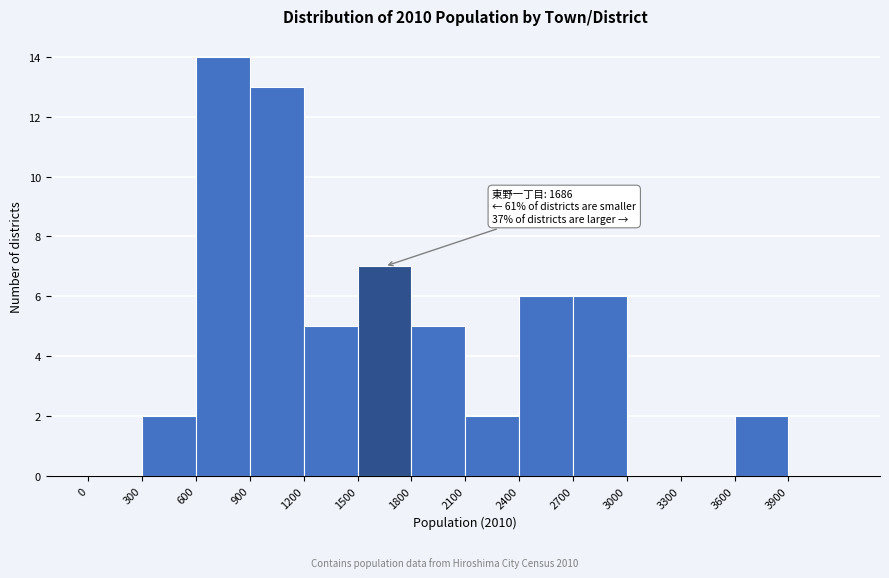

Which range on the x-axis has the tallest bar?

600 to 900